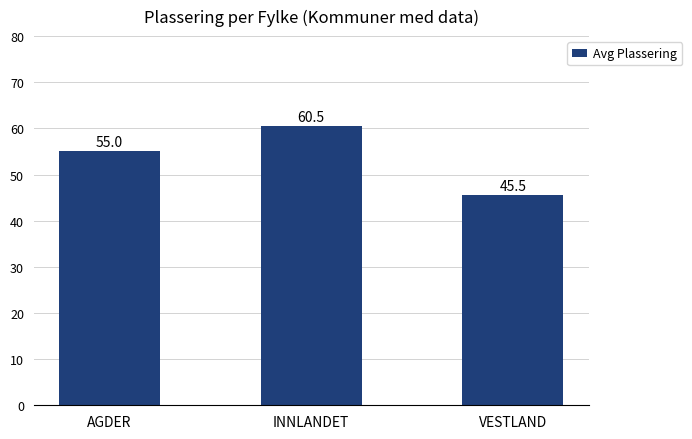

The value at VESTLAND is 45.5. True or false?

True